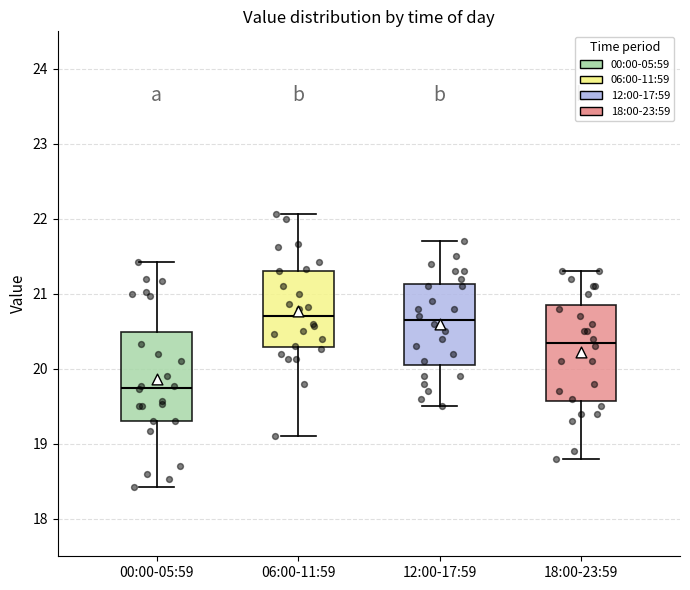

Reading left to right, transcribe this box plot: for each box, give where its median line is, the range the box spans, and where its two whiskers end, as read against the y-axis. The values are not printed on the chart, so give them approximately, as read against the axis.

00:00-05:59: median 19.8, box 19.3 to 20.5, whiskers 18.4 to 21.4
06:00-11:59: median 20.7, box 20.3 to 21.3, whiskers 19.1 to 22.1
12:00-17:59: median 20.7, box 20.1 to 21.1, whiskers 19.5 to 21.7
18:00-23:59: median 20.4, box 19.6 to 20.9, whiskers 18.8 to 21.3